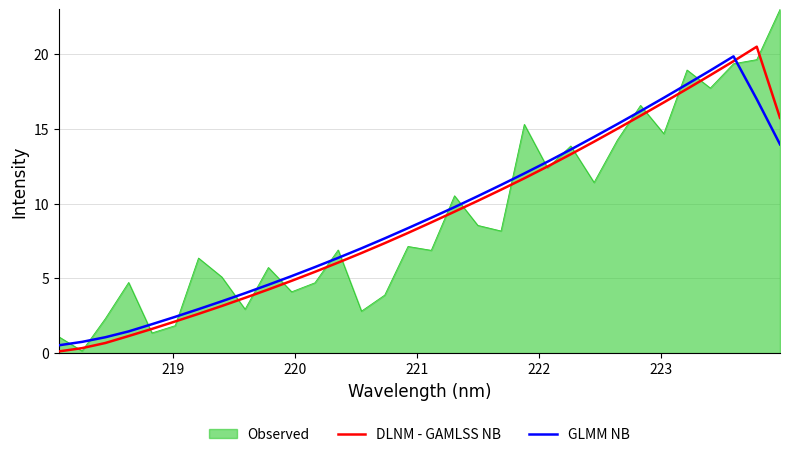

Which series has the widest spread of values?

Observed